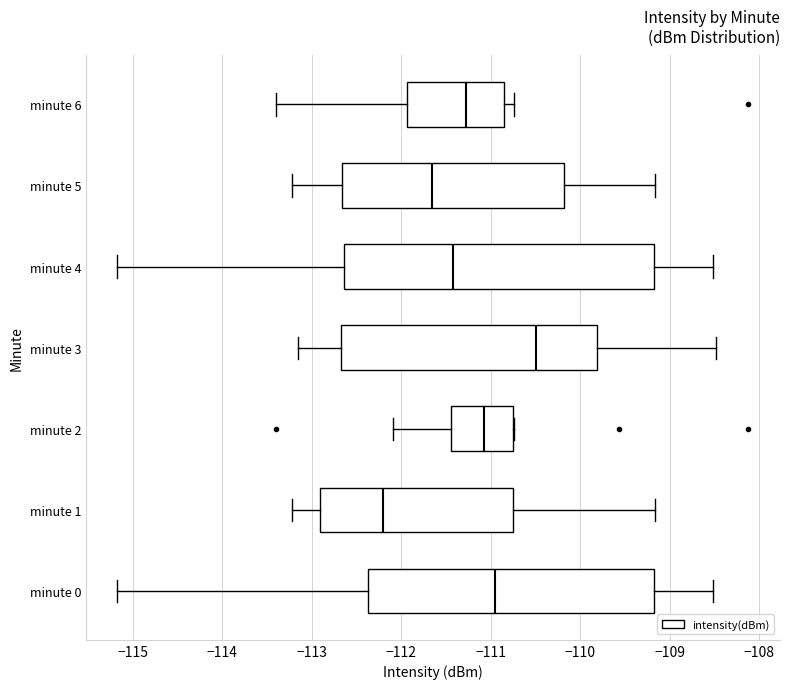

Reading bottom to top, read every box against the x-axis: the position of its median line, the range the box covers, and the ends of its whiskers. The values are not printed on the chart, so give them approximately, as read against the axis.

minute 0: median -111.0, box -112.4 to -109.2, whiskers -115.2 to -108.5
minute 1: median -112.2, box -112.9 to -110.8, whiskers -113.2 to -109.2
minute 2: median -111.1, box -111.4 to -110.8, whiskers -112.1 to -110.7
minute 3: median -110.5, box -112.7 to -109.8, whiskers -113.1 to -108.5
minute 4: median -111.4, box -112.6 to -109.2, whiskers -115.2 to -108.5
minute 5: median -111.7, box -112.7 to -110.2, whiskers -113.2 to -109.2
minute 6: median -111.3, box -111.9 to -110.8, whiskers -113.4 to -110.7